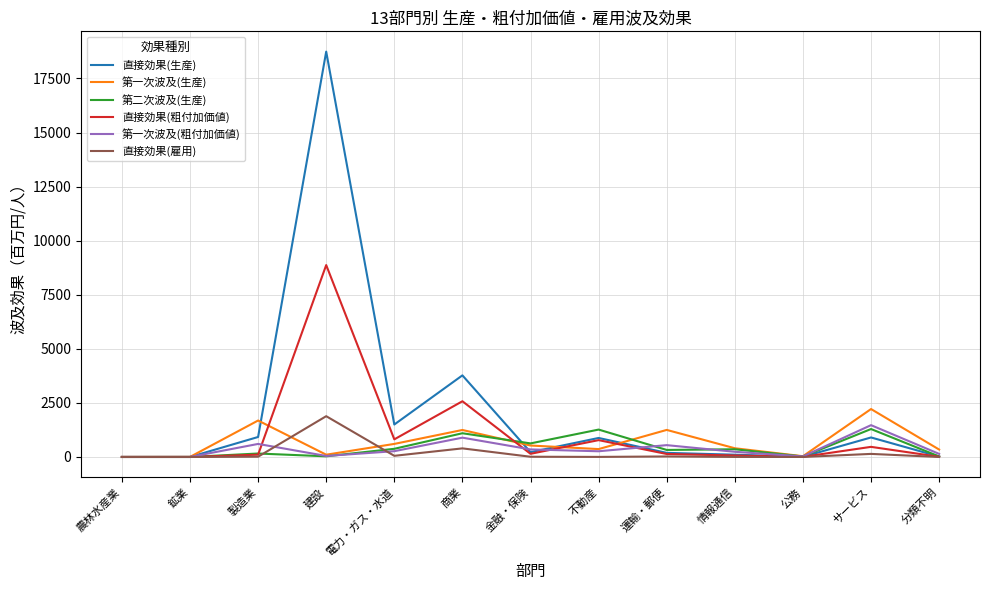

Which series has the widest spread of values?

直接効果(生産)